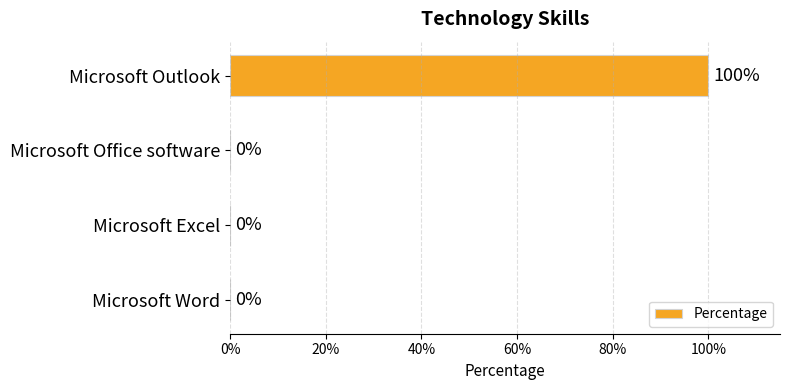

Are the bars horizontal?

Yes